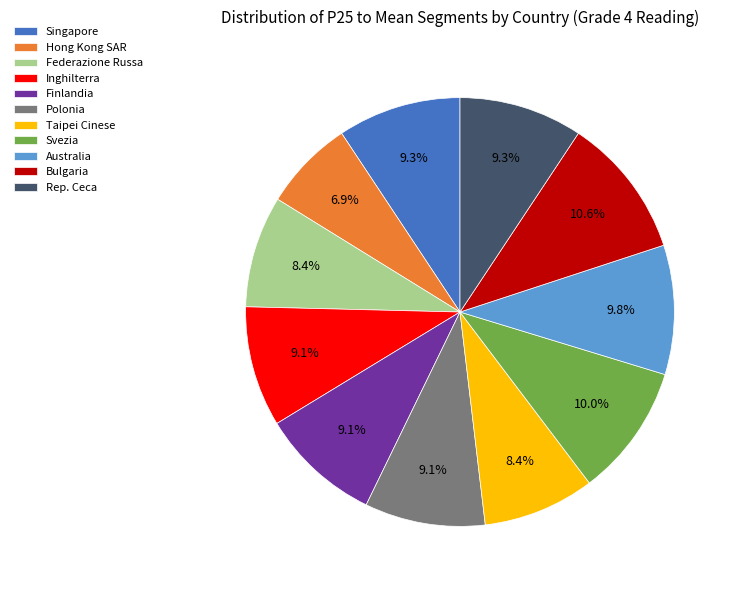

Which category has the smallest portion of the pie?

Hong Kong SAR